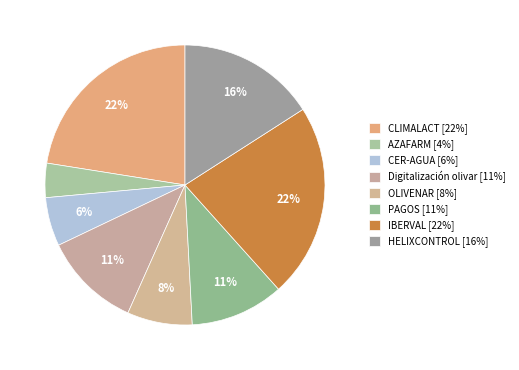

Do PAGOS and Digitalización olivar together represent more than half of the pie?

No